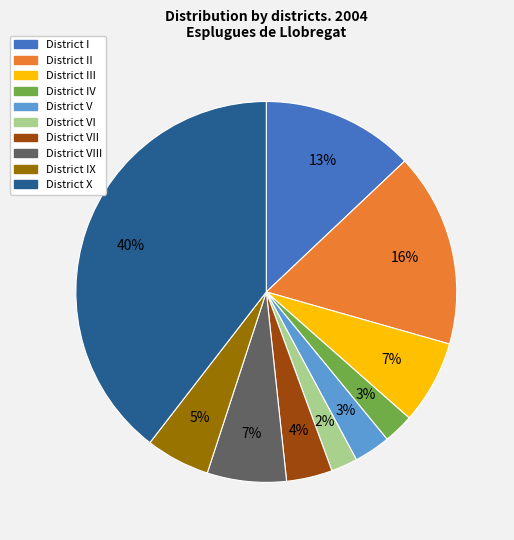

To the nearest percent, what is the average slice percentage?

10%